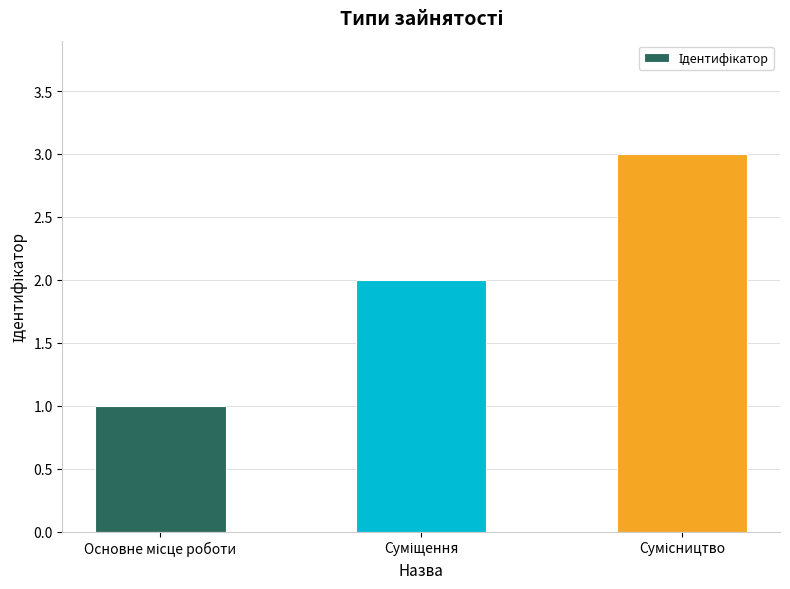

What is the greatest value displayed?

3